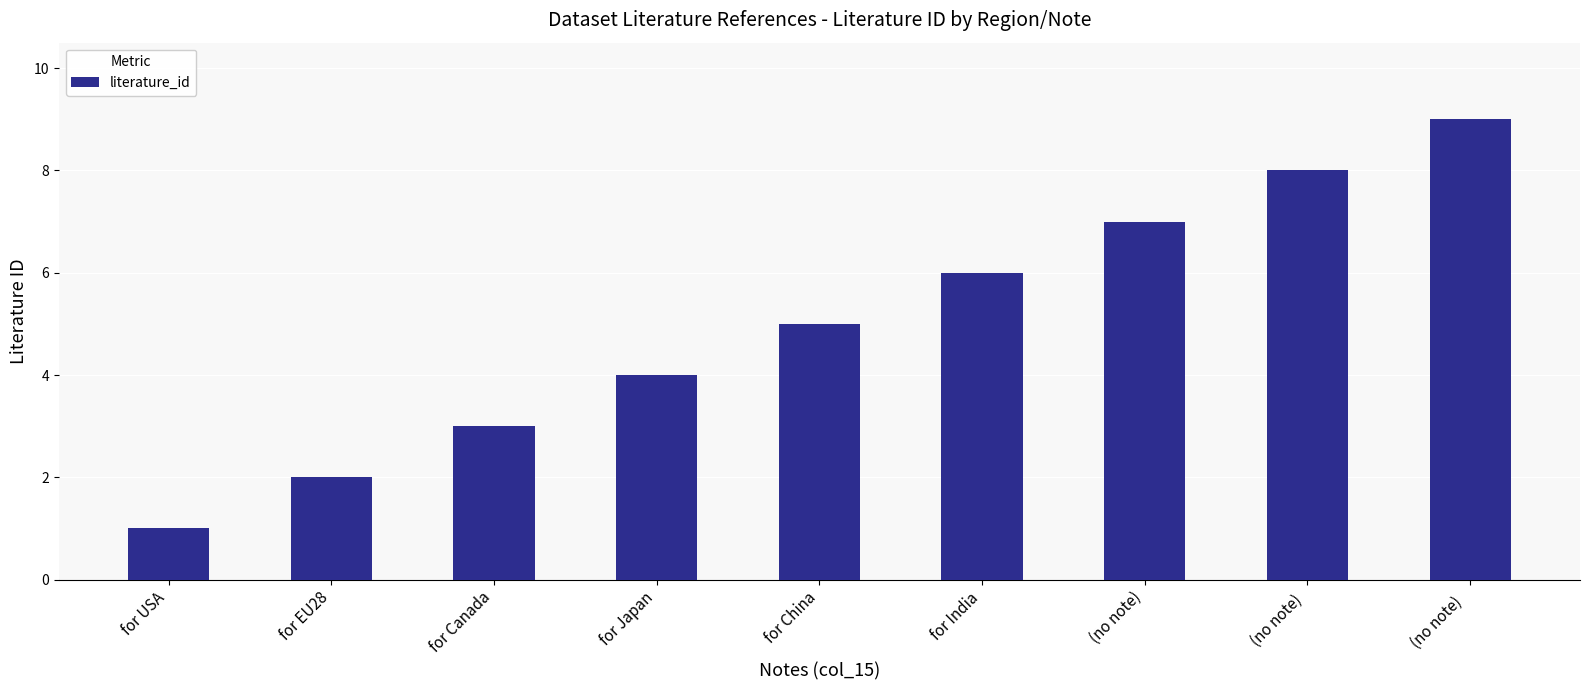

Rank the categories by value from lowest to highest.

for USA, for EU28, for Canada, for Japan, for China, for India, (no note), (no note) , (no note)  